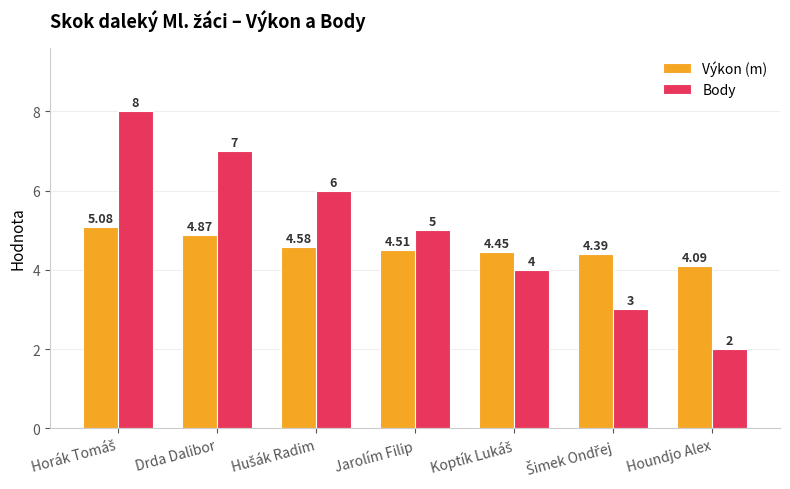

Which series has the widest spread of values?

Body